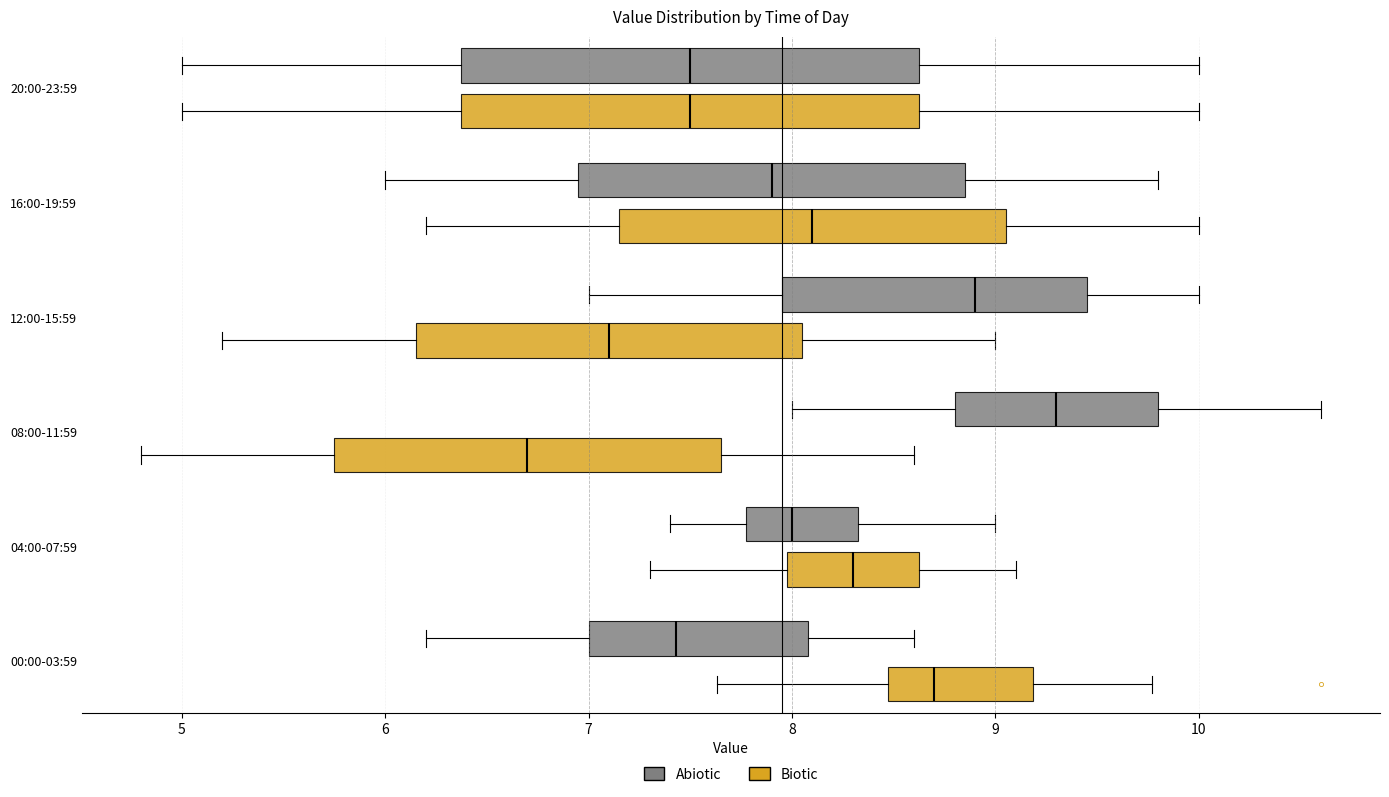

Which box has the furthest to the right median line?

08:00-11:59 (Abiotic)